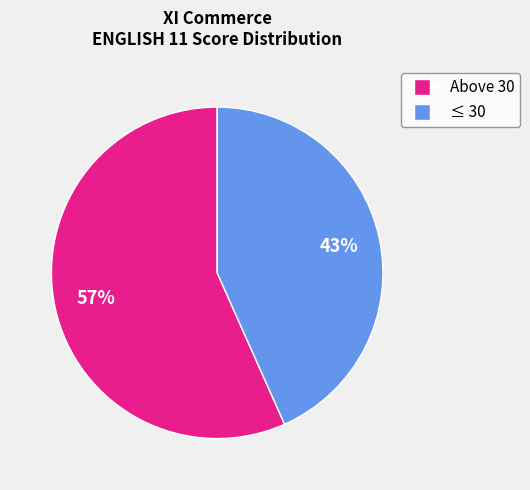

What percentage is the ≤ 30 slice, to the nearest percent?

43%